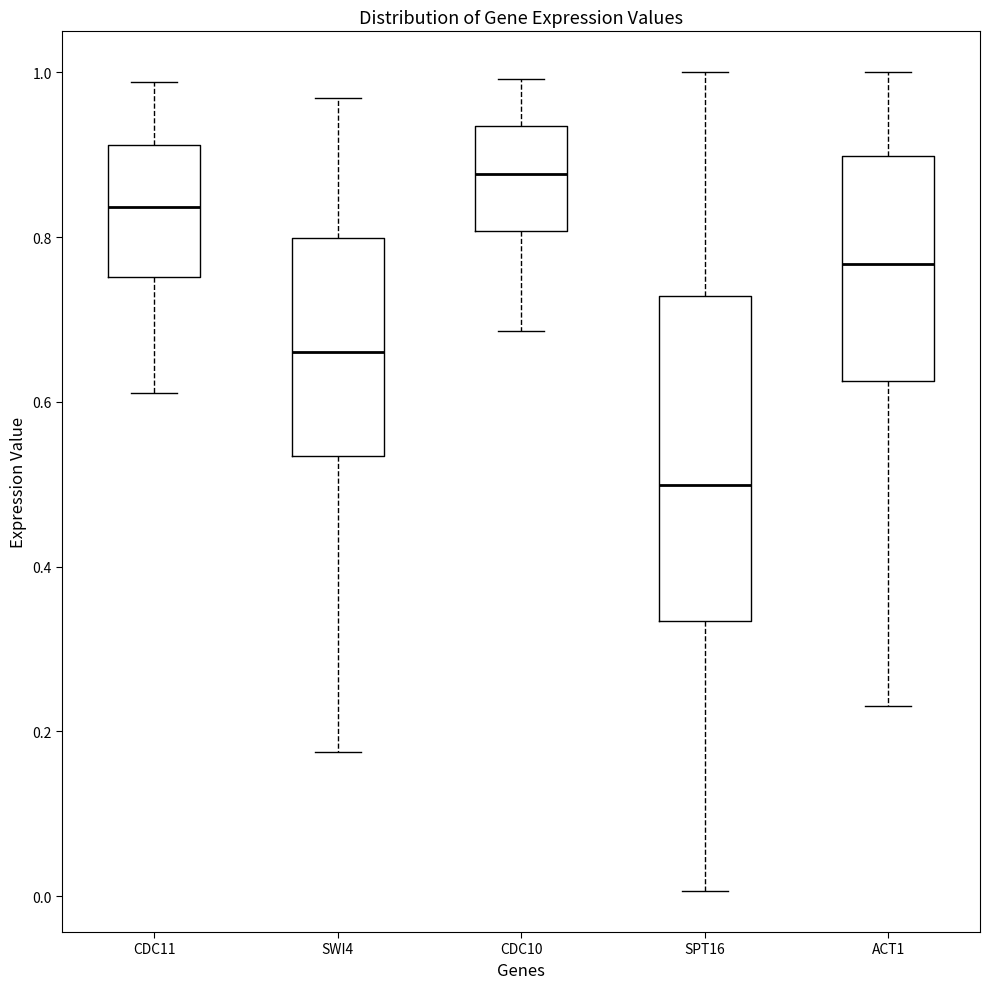

Which box is the tallest, from its lower edge to its upper edge?

SPT16